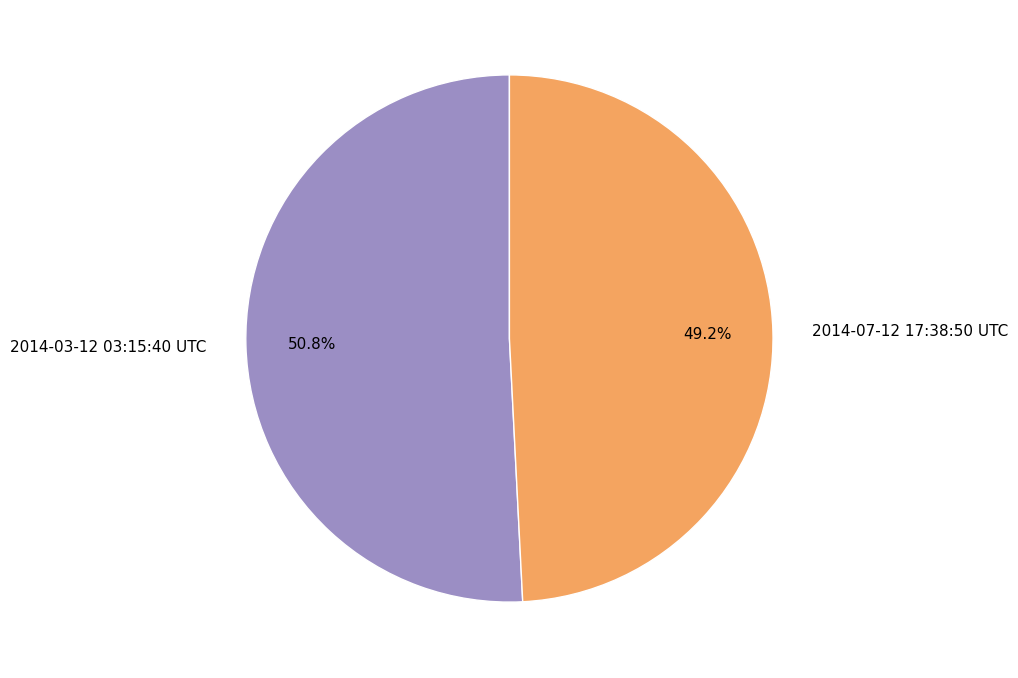

Does 2014-03-12 03:15:40 UTC account for over 50% of the chart?

Yes